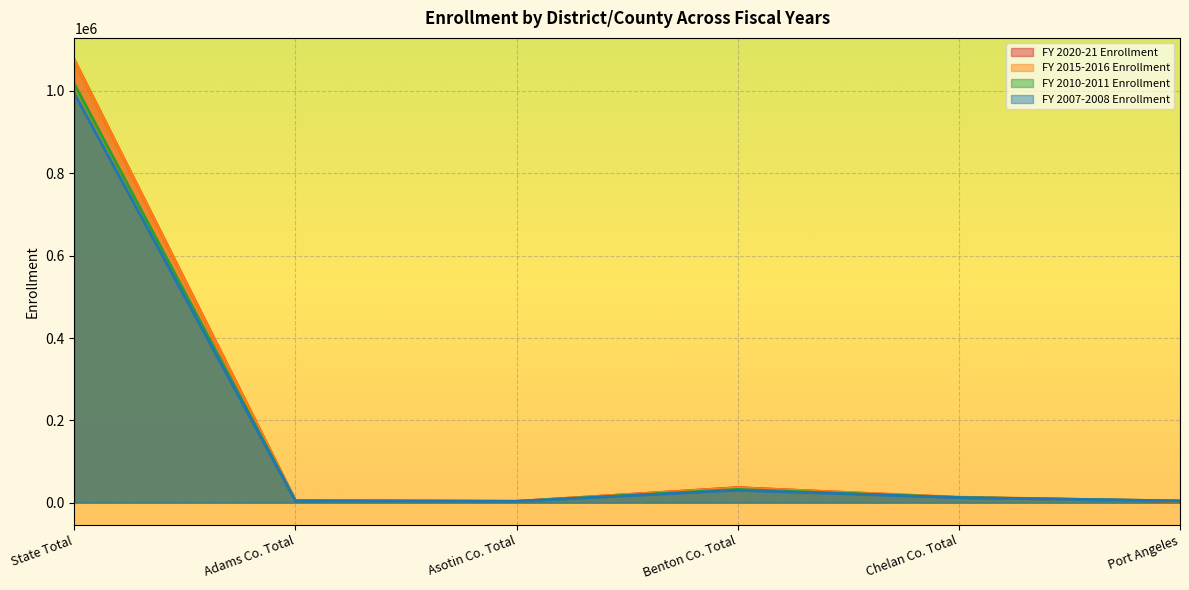

At which label does FY 2007-2008 Enrollment reach its minimum?

Asotin Co. Total